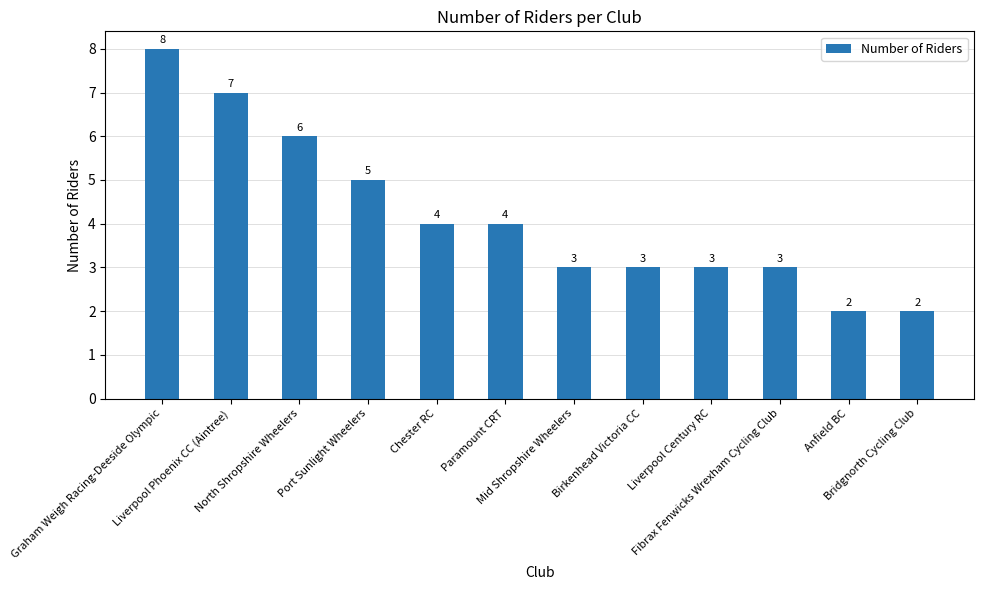

The value at Port Sunlight Wheelers is 7. True or false?

False